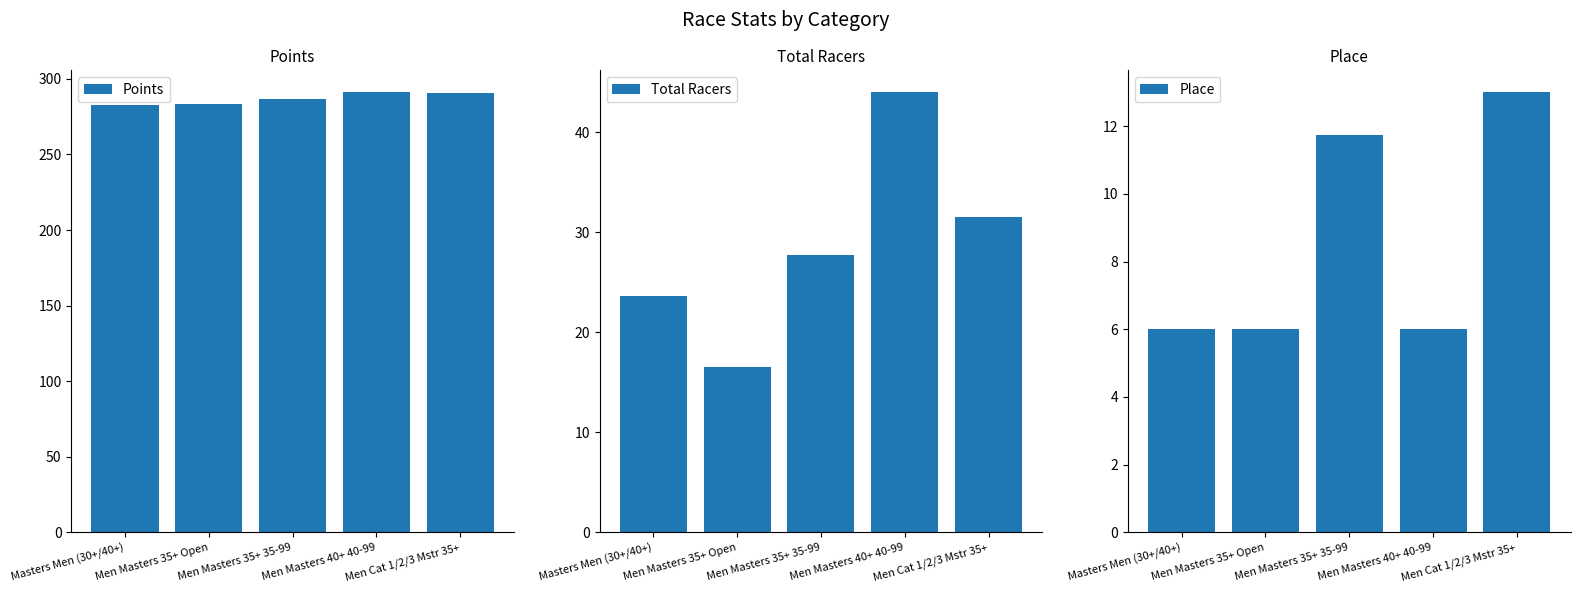

Reading left to right, list all the values displayed in this chart.

Points: Masters Men (30+/40+)=283.0	Men Masters 35+ Open=283.3	Men Masters 35+ 35-99=286.4	Men Masters 40+ 40-99=291.1	Men Cat 1/2/3 Mstr 35+=290.5
Total Racers: Masters Men (30+/40+)=23.7	Men Masters 35+ Open=16.5	Men Masters 35+ 35-99=27.8	Men Masters 40+ 40-99=44.0	Men Cat 1/2/3 Mstr 35+=31.5
Place: Masters Men (30+/40+)=6.0	Men Masters 35+ Open=6.0	Men Masters 35+ 35-99=11.8	Men Masters 40+ 40-99=6.0	Men Cat 1/2/3 Mstr 35+=13.0